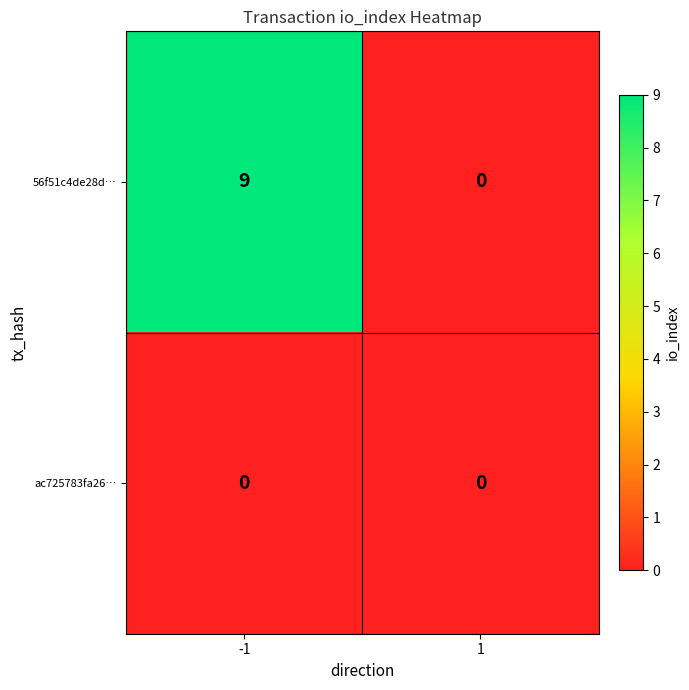

Count the number of categories in the chart.

2